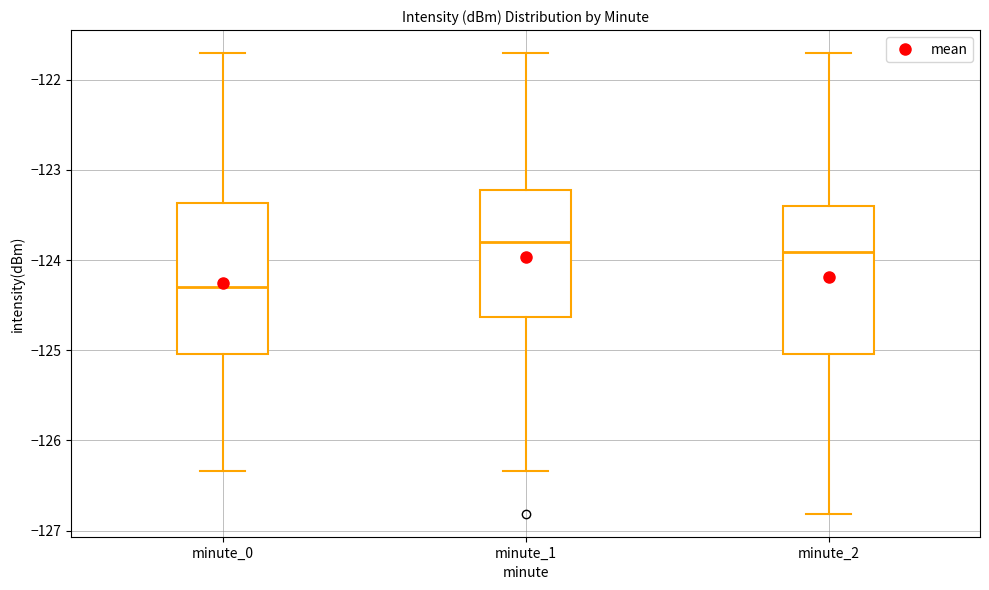

Reading left to right, read every box against the y-axis: the position of its median line, the range the box covers, and the ends of its whiskers. The values are not printed on the chart, so give them approximately, as read against the axis.

minute_0: median -124.3, box -125.0 to -123.4, whiskers -126.3 to -121.7
minute_1: median -123.8, box -124.6 to -123.2, whiskers -126.3 to -121.7
minute_2: median -123.9, box -125.0 to -123.4, whiskers -126.8 to -121.7